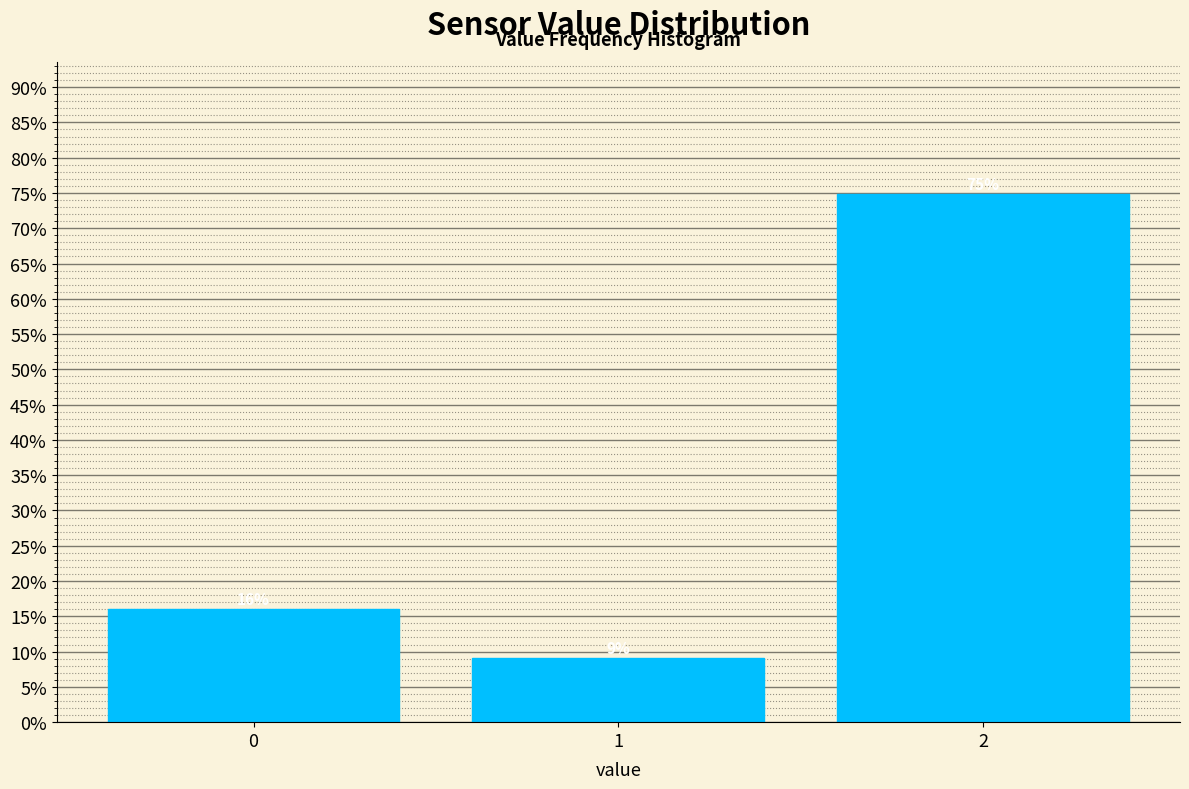

What is the ratio of the value at 2 to the value at 0?

4.7